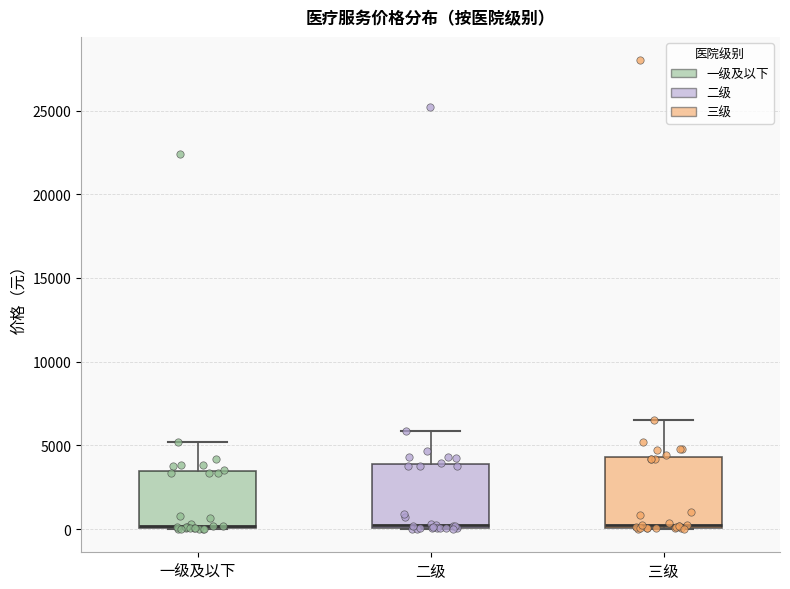

Reading left to right, transcribe this box plot: for each box, give where its median line is, the range the box spans, and where its two whiskers end, as read against the y-axis. The values are not printed on the chart, so give them approximately, as read against the axis.

一级及以下: median 0, box 0 to 3500, whiskers 0 to 5000
二级: median 0 (just above the box's lower edge), box 0 to 4000, whiskers 0 to 6000
三级: median 500, box 0 to 4500, whiskers 0 to 6500